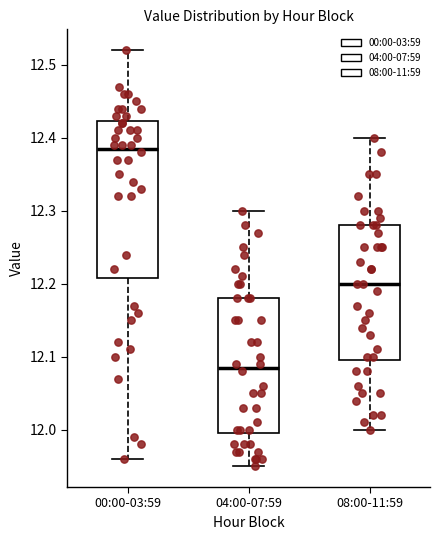

Where is the upper edge of the box for 00:00-03:59 on the y-axis? The values are not printed on the chart, so give them approximately, as read against the axis.

12.42